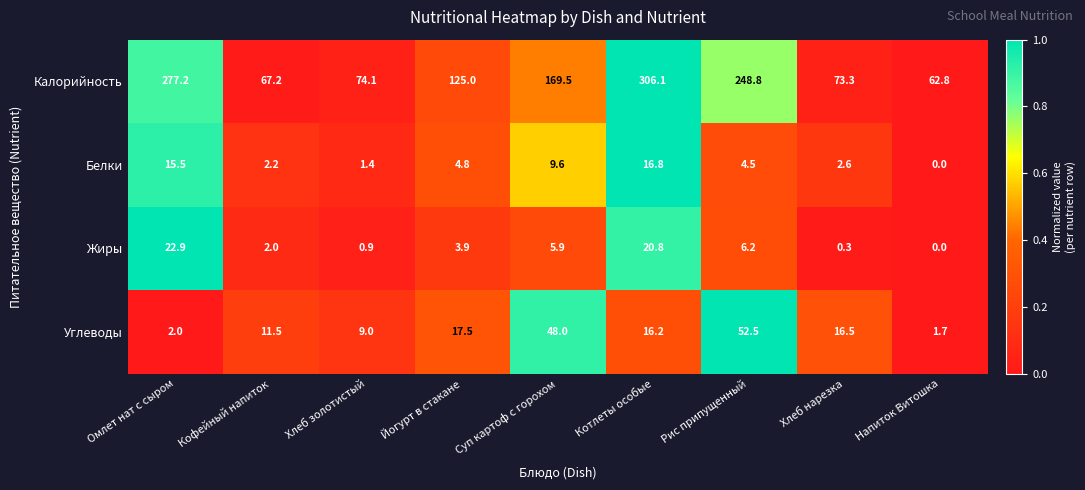

The Углеводы series shows 1.7 at Напиток Витошка. True or false?

True